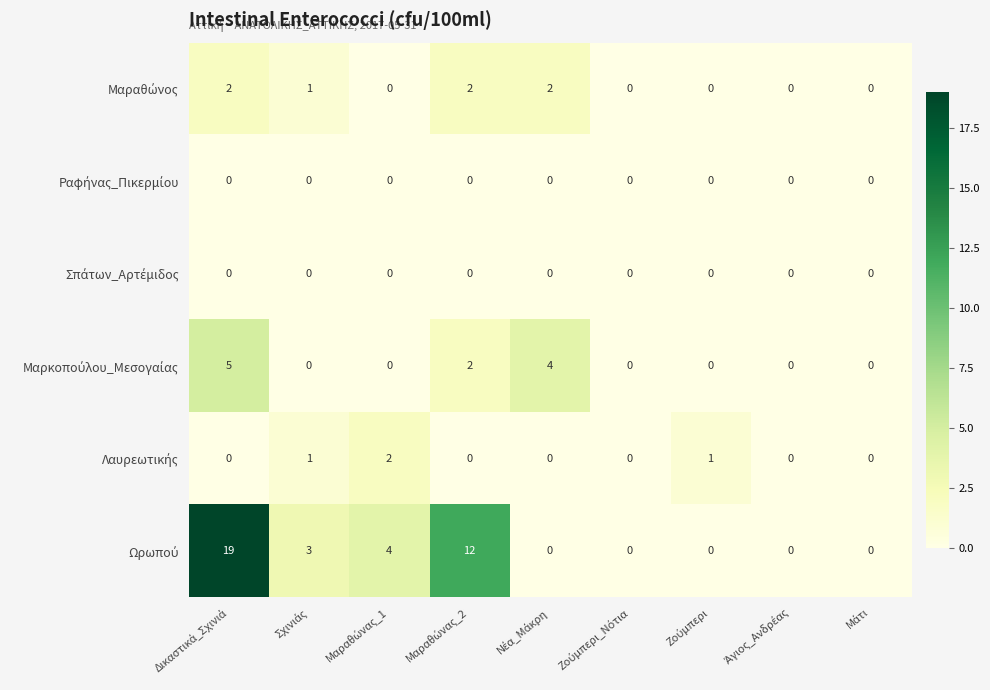

What is the greatest value displayed?

19